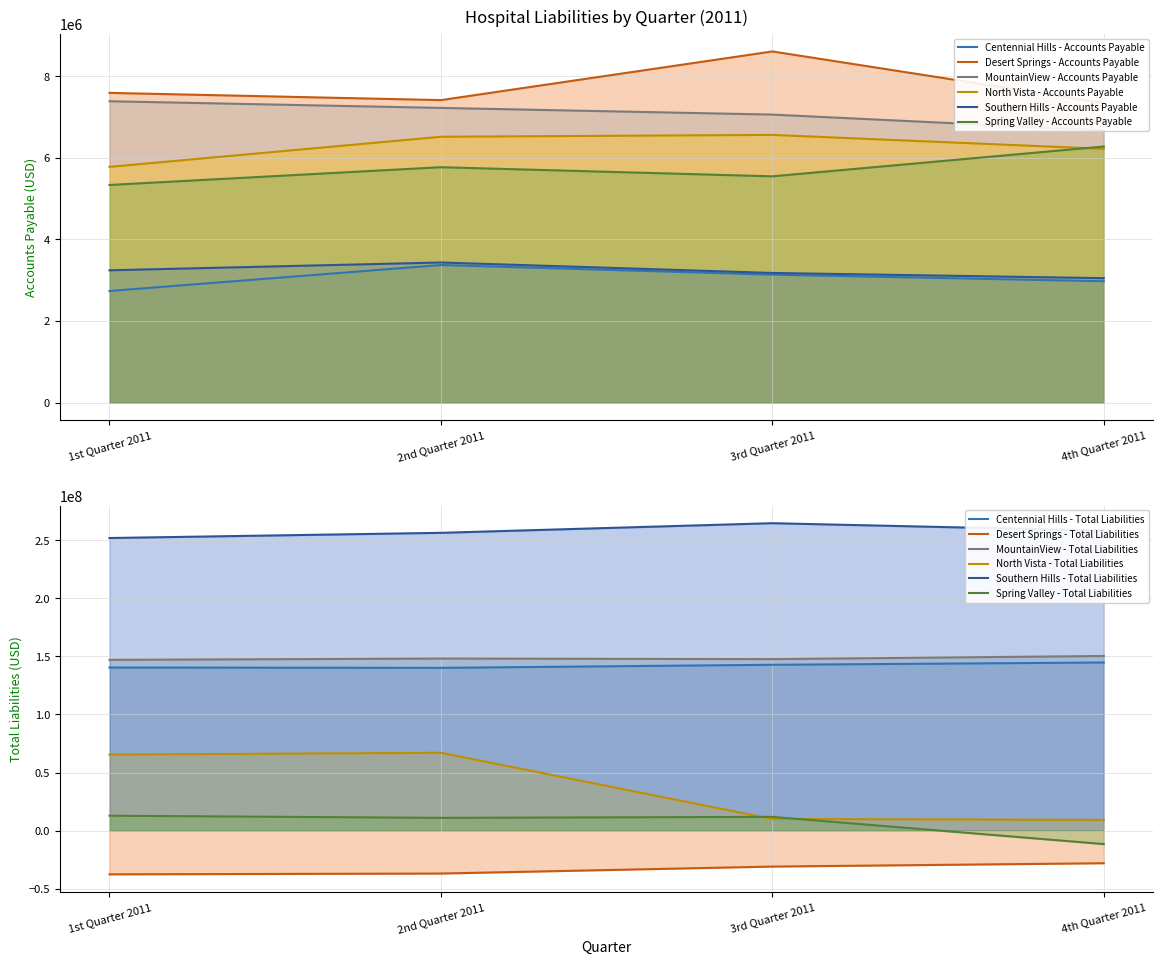

At which category does Desert Springs - Accounts Payable reach its first local valley?

2nd Quarter 2011